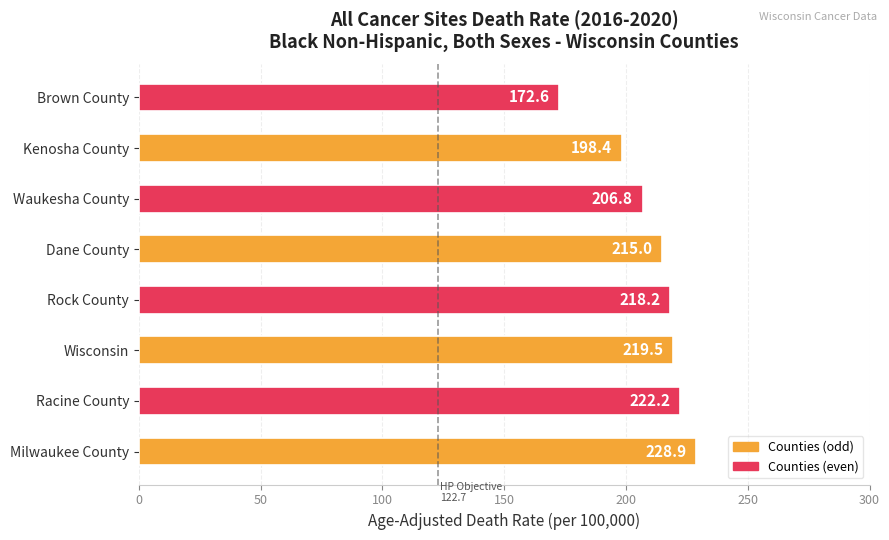

The chart shows a value of 206.8 at Waukesha County. True or false?

True